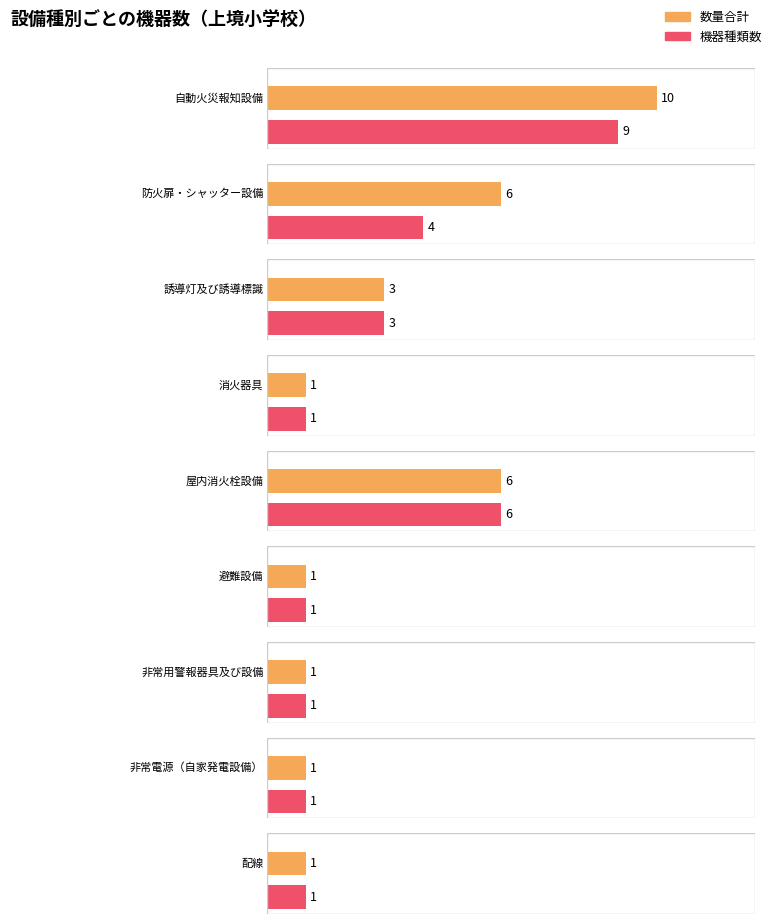

What is the smallest value displayed?

1